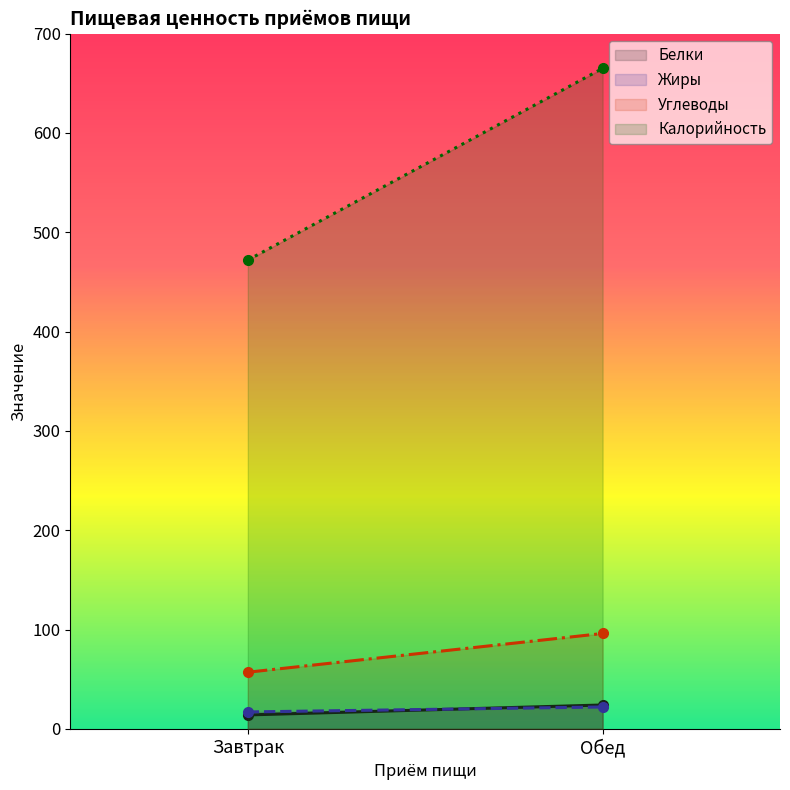

What is the sum of the Белки values at Завтрак and Обед?

38